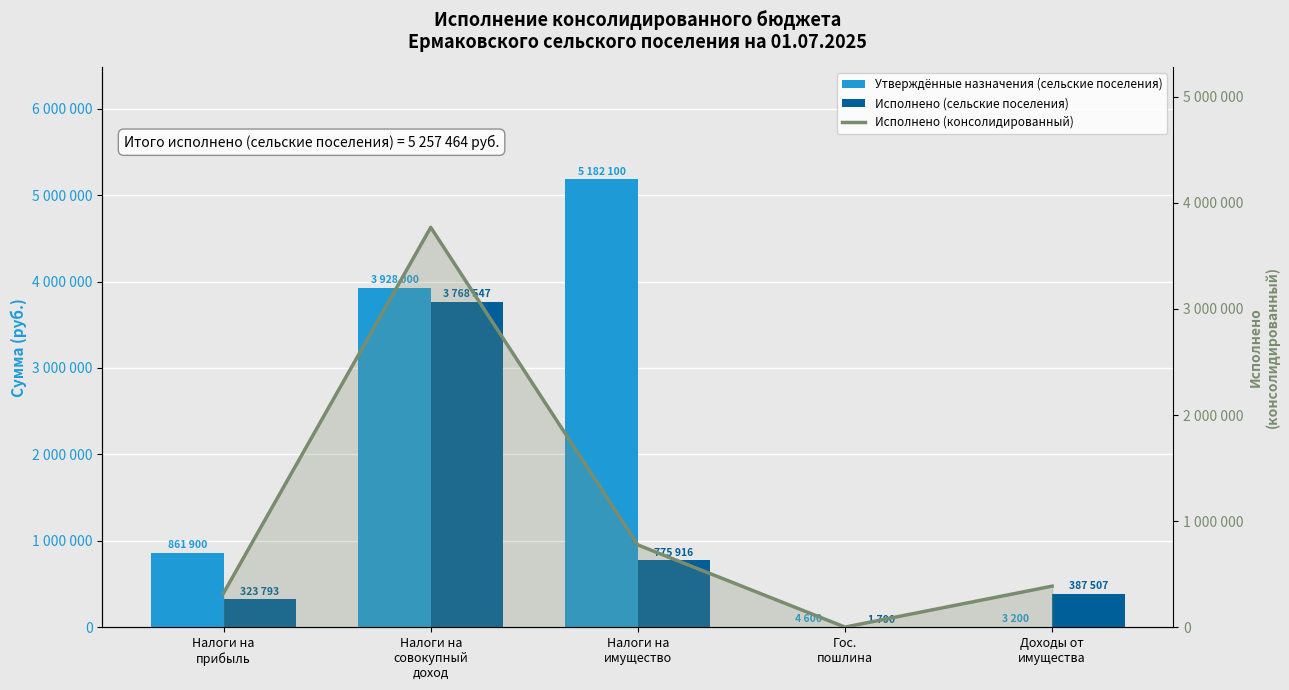

Which series has the largest total across all categories?

Утверждённые назначения (сельские поселения)